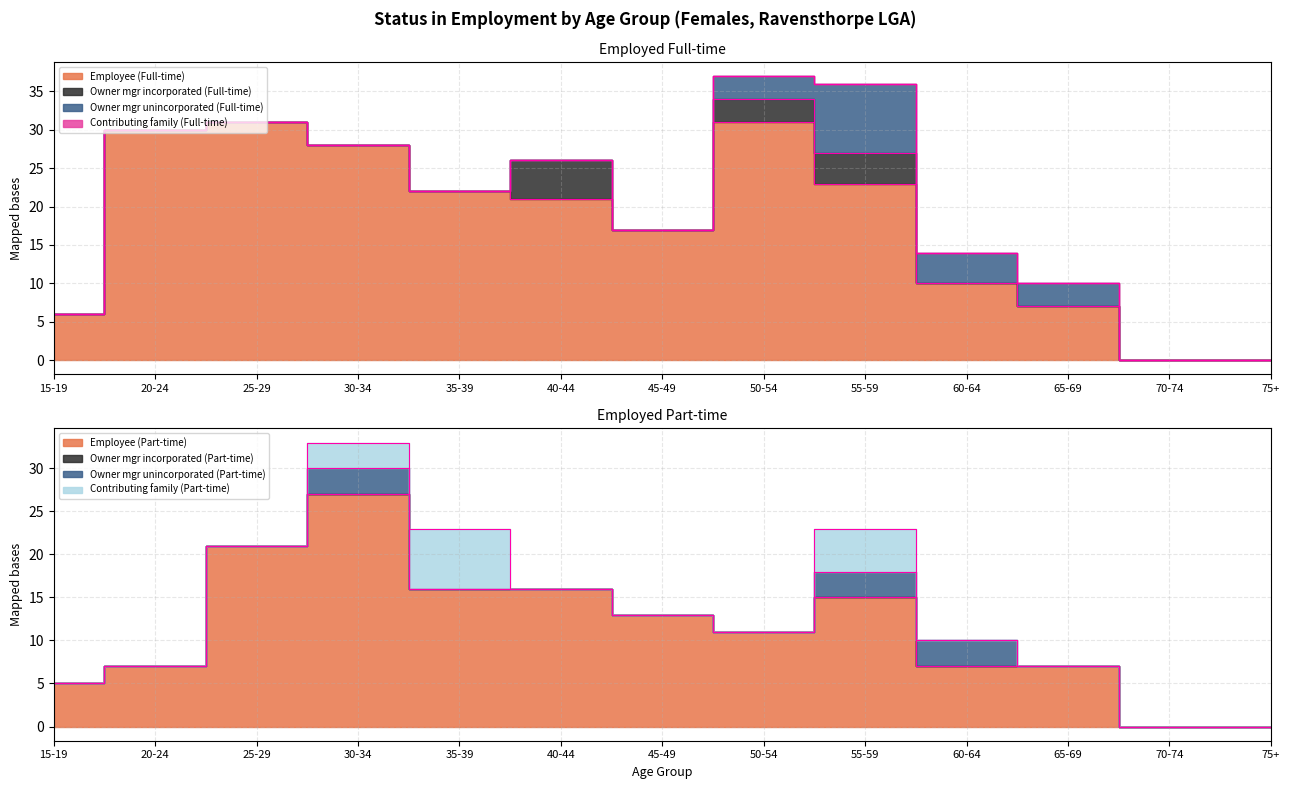

The Owner mgr incorporated (Full-time) series shows 0 at 35-39. True or false?

True